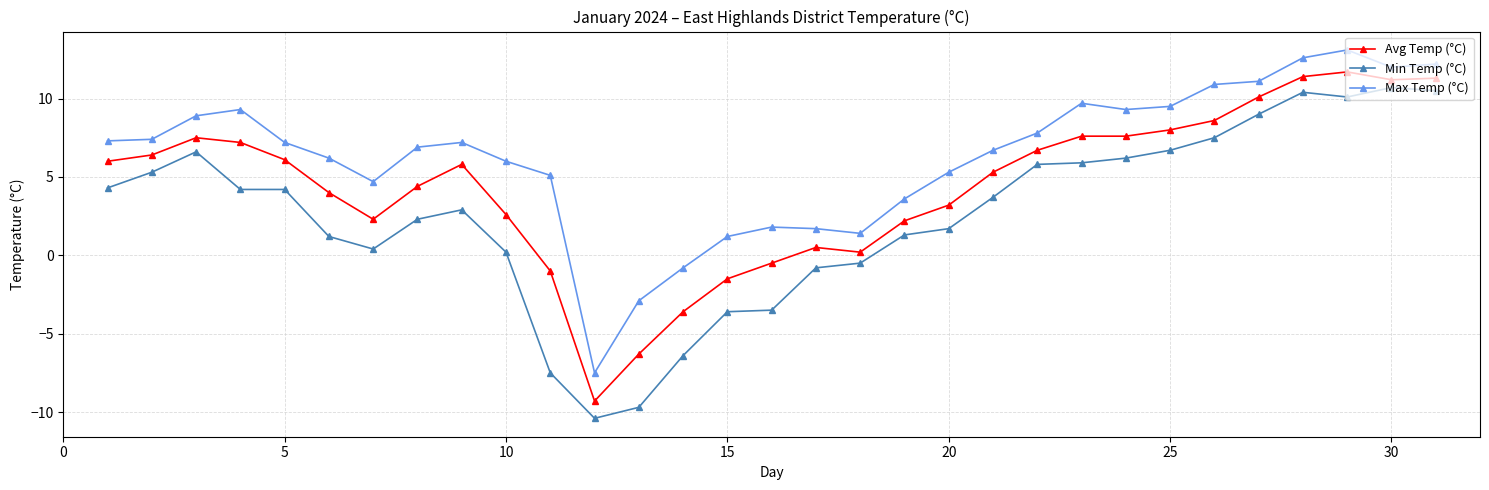

True or false: Min Temp (°C) and Avg Temp (°C) intersect in this chart.

False